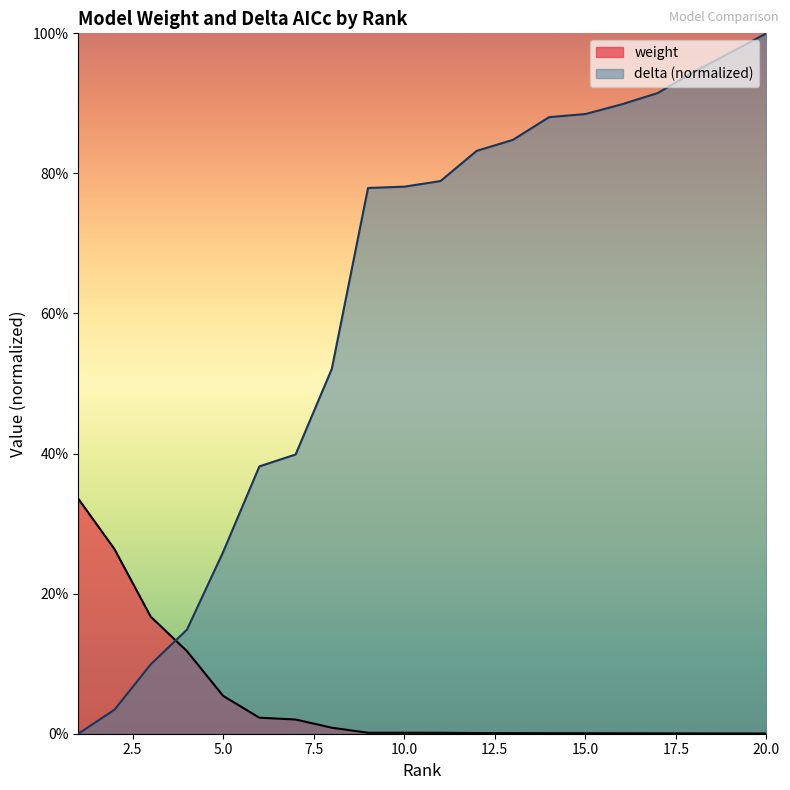

List the labels in order of weight value, largest first.

1, 2, 3, 4, 5, 6, 7, 8, 9, 10, 11, 12, 13, 14, 15, 16, 17, 18, 19, 20